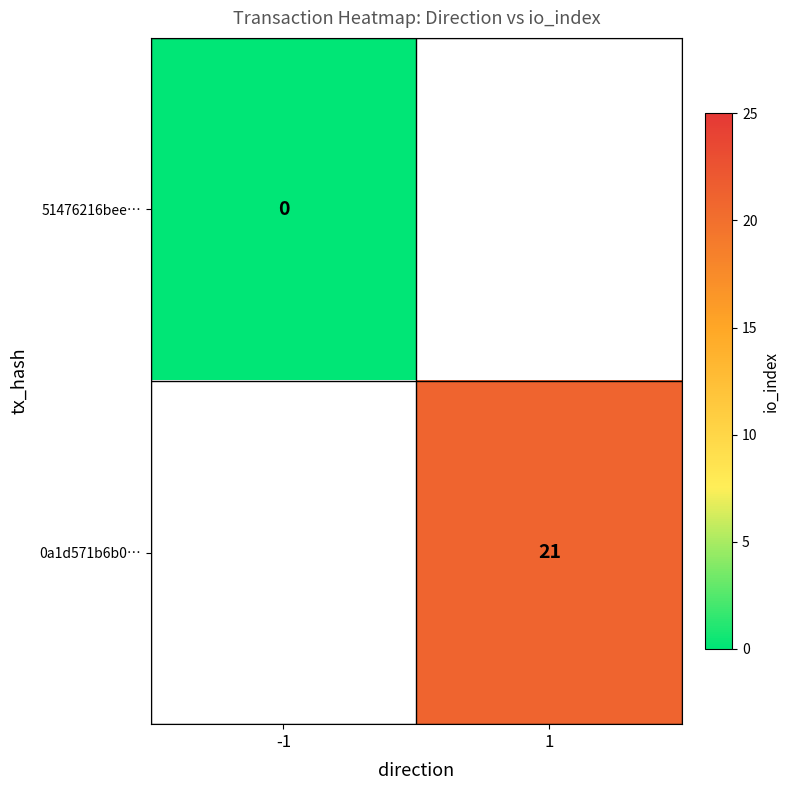

The 0a1d571b6b0… series shows 21 at 1. True or false?

True